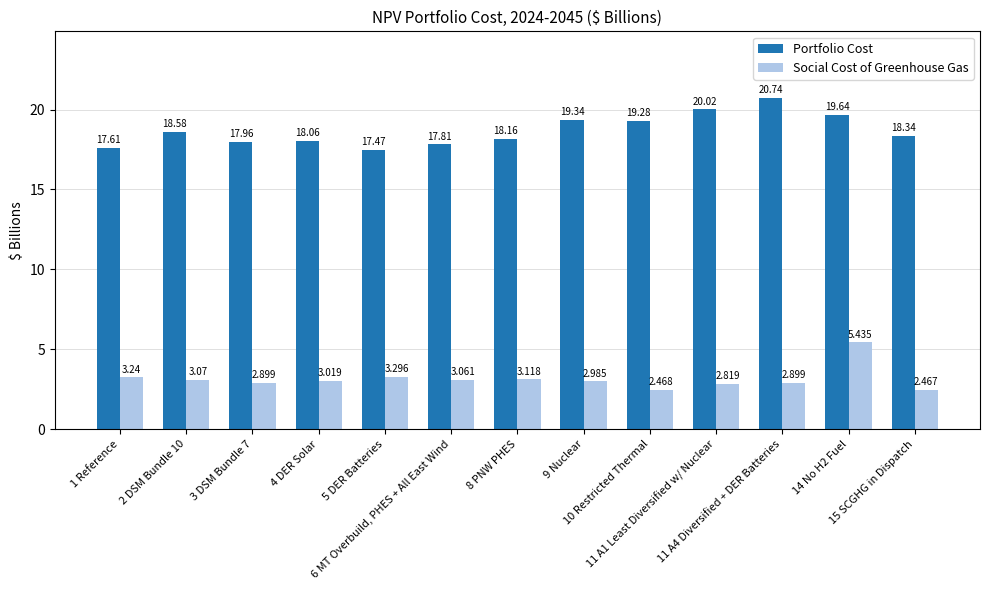

What position from the right is 9 Nuclear?

6